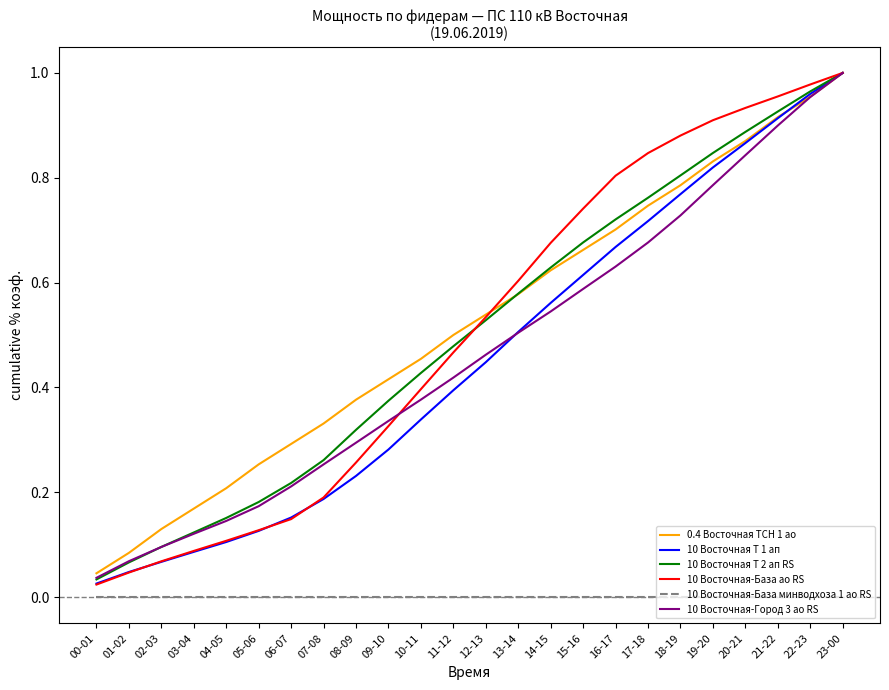

At which category is the sum across all series the highest?

23-00